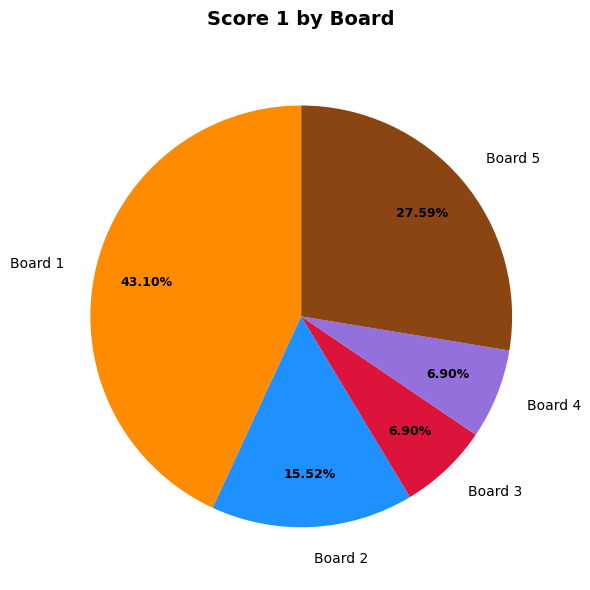

Count the number of slices in the pie.

5